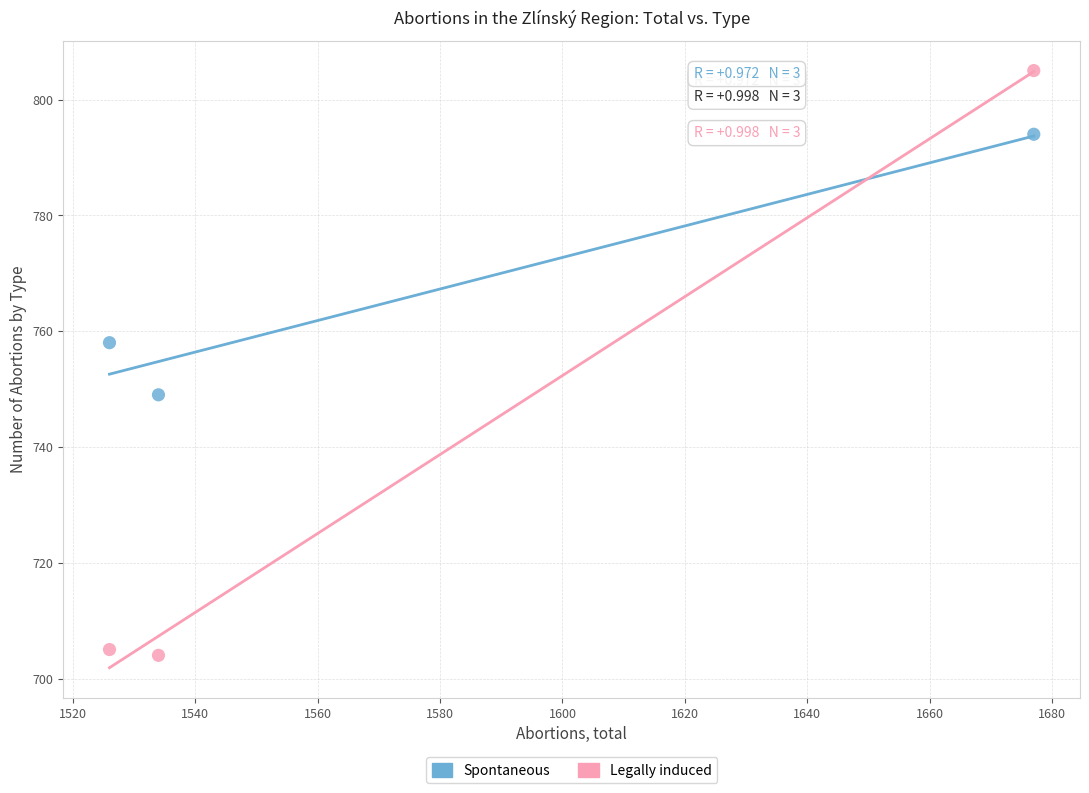

Which series reaches the minimum Y coordinate?

Legally induced